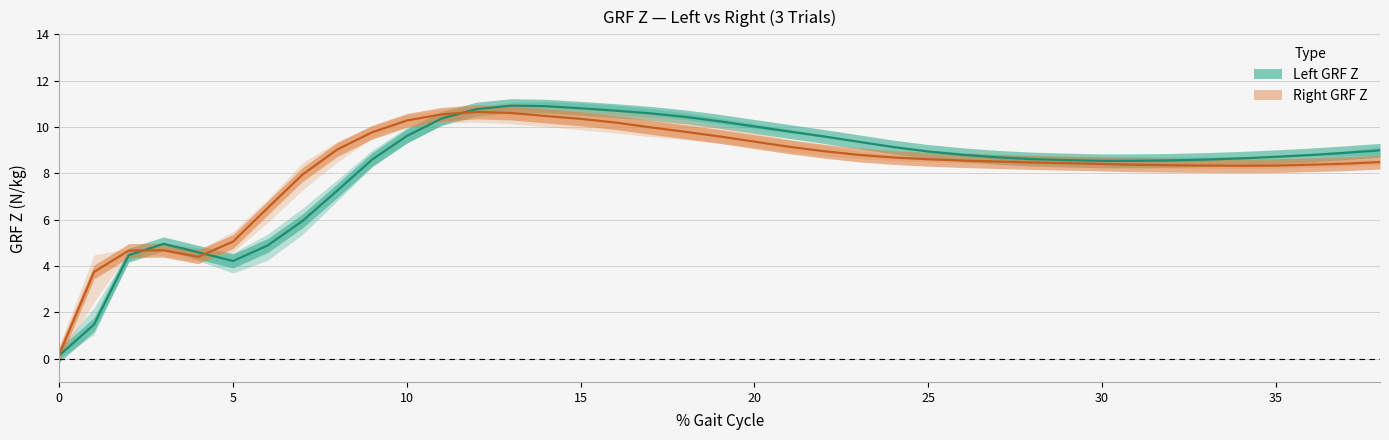

Which series changed the most between 30 and 35?

Left GRF Z mean